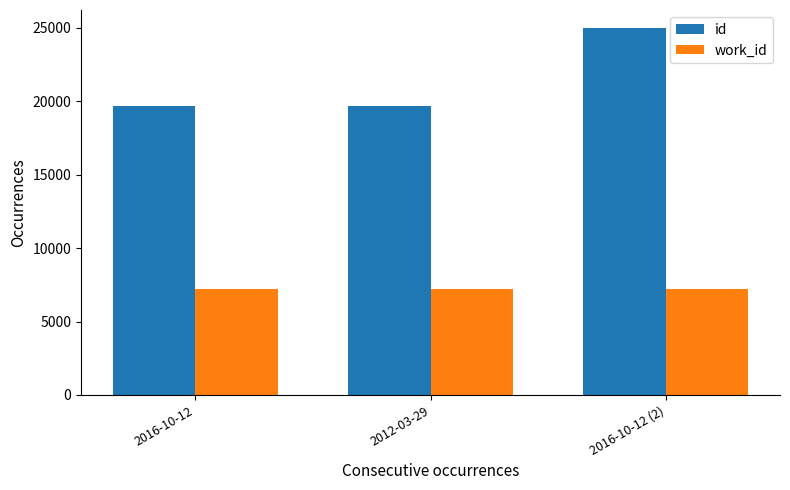

The value of work_id at 2016-10-12 (2) is 7205. True or false?

True